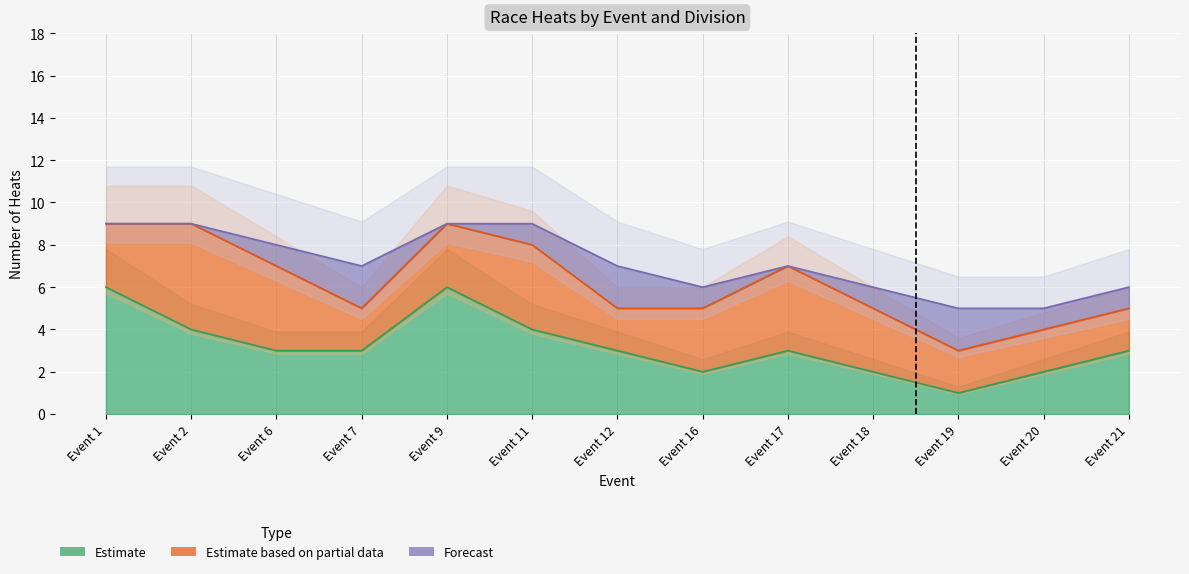

Is it true that Girls equals 3 at Event 7?

False